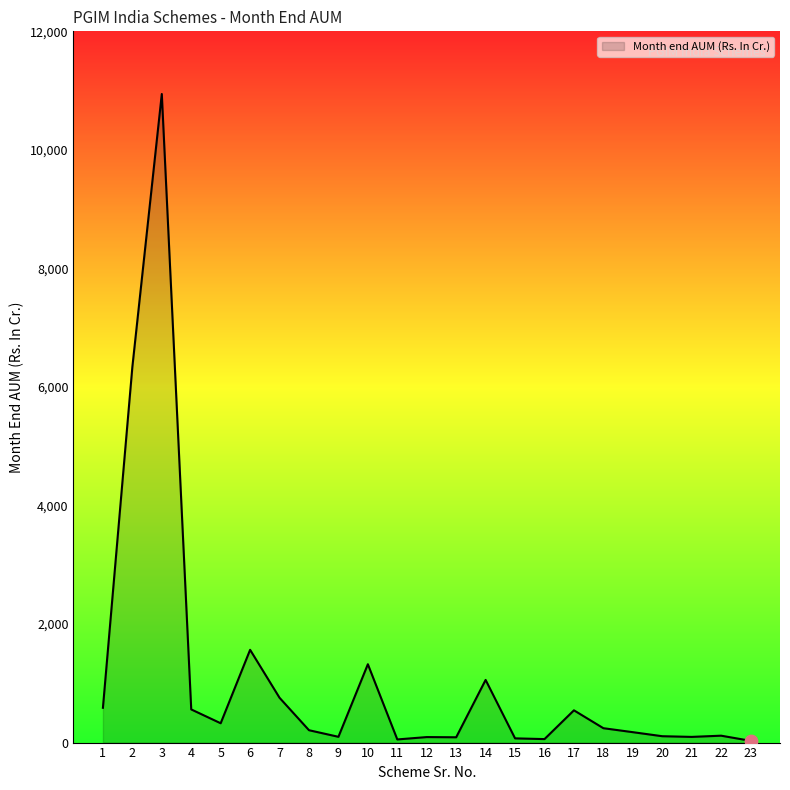

What is the difference between the maximum and minimum values?

10913.0